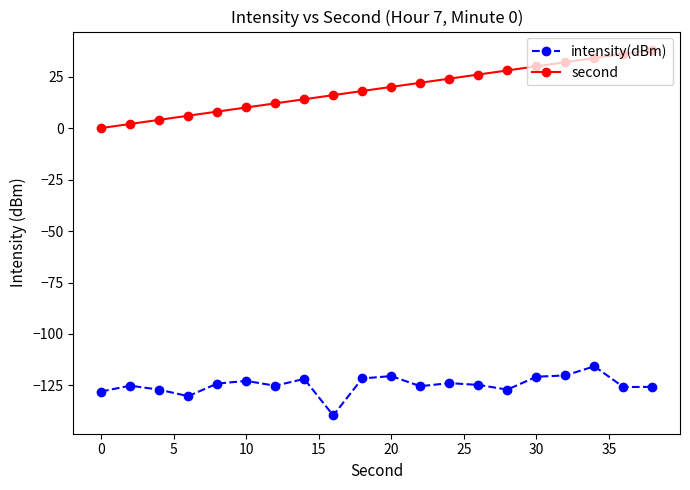

What is the difference between the second highest and second lowest values in the intensity(dBm) series?

10.1